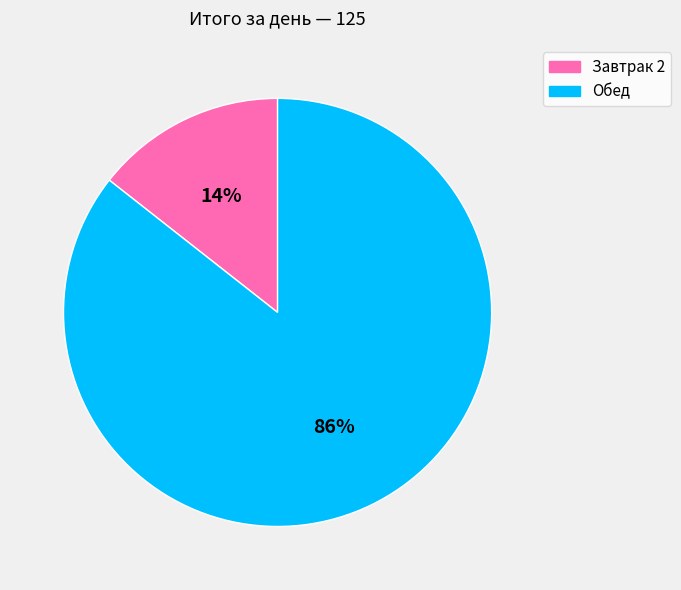

Combined, do Завтрак 2 and Обед account for over 50%?

Yes